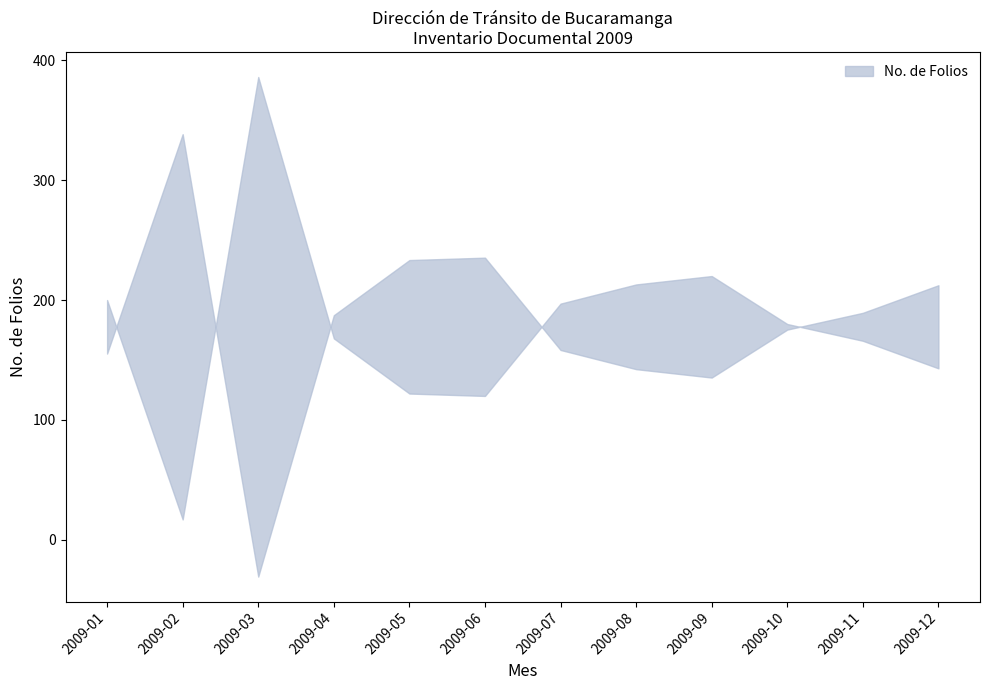

What is the ratio of the value at 2009-04 to the value at 2009-03?

0.4